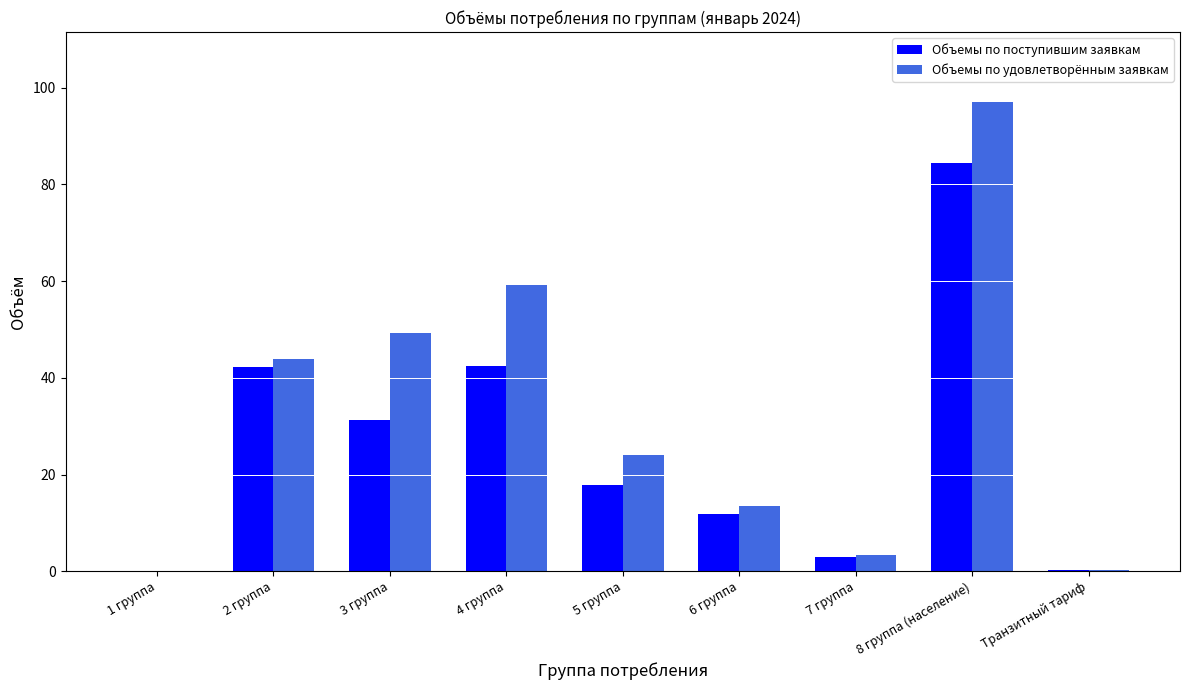

The Объемы по удовлетворённым заявкам series shows 59.2 at 4 группа. True or false?

True